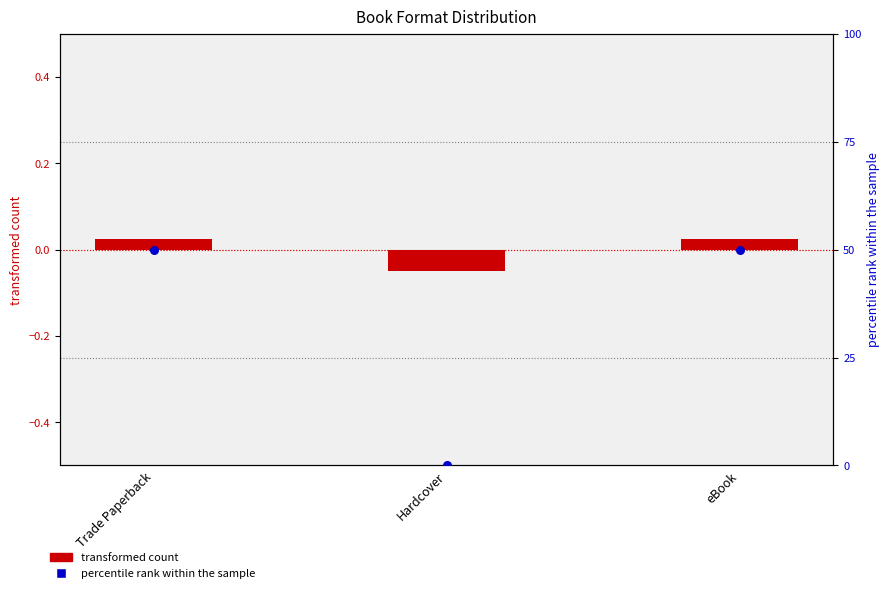

What is the total value across all series at Trade Paperback?

50.0